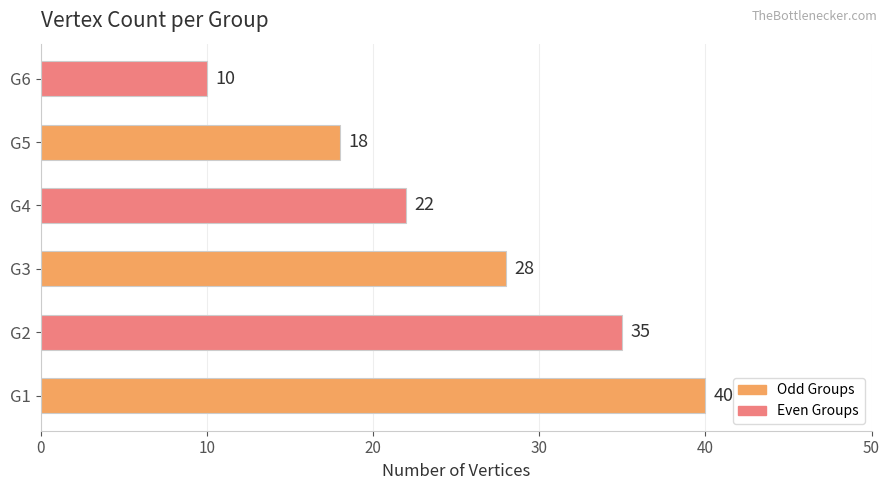

List the labels in order of value, smallest first.

G6, G5, G4, G3, G2, G1